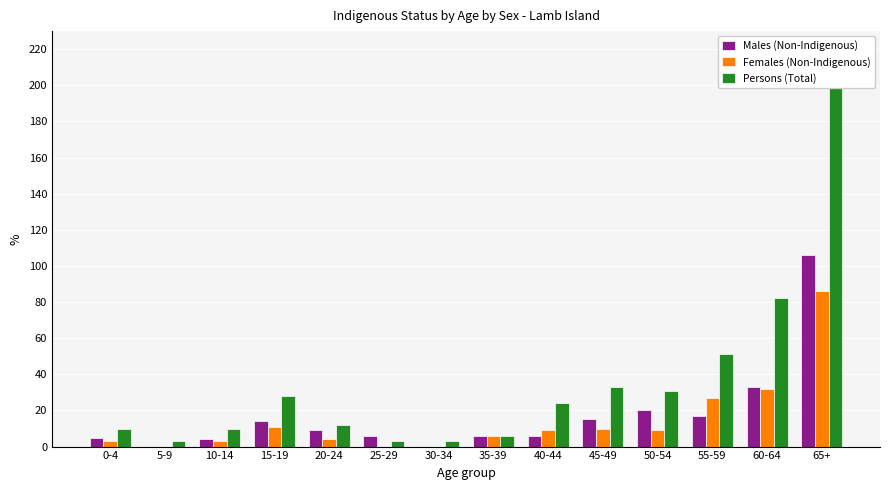

What is the maximum value shown in the chart?

210